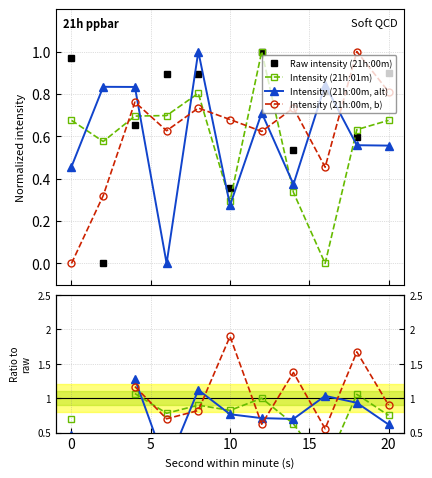

Is it true that Raw intensity (21h:00m) equals 1.4 at 20?

False